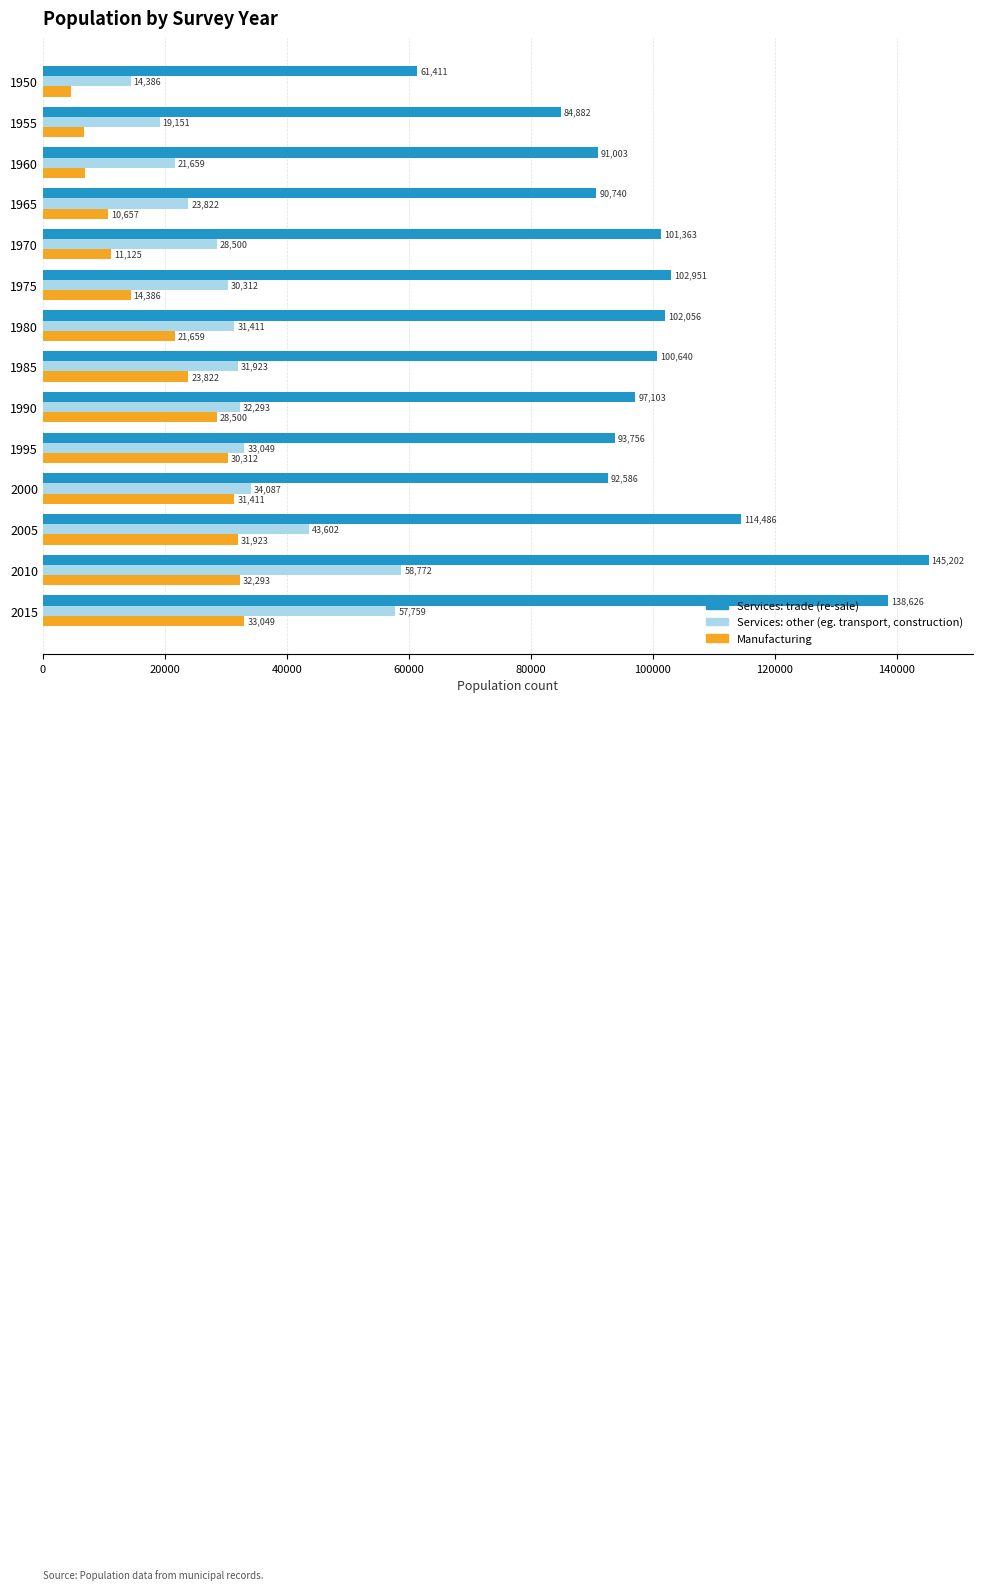

At which label is Manufacturing closest to 18864?

1980